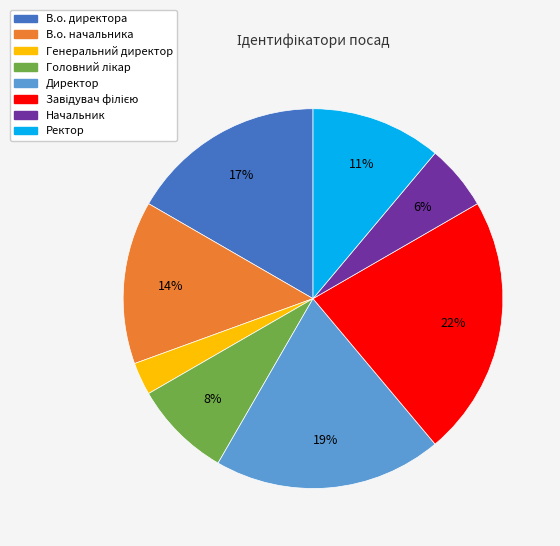

Count the number of slices in the pie.

8